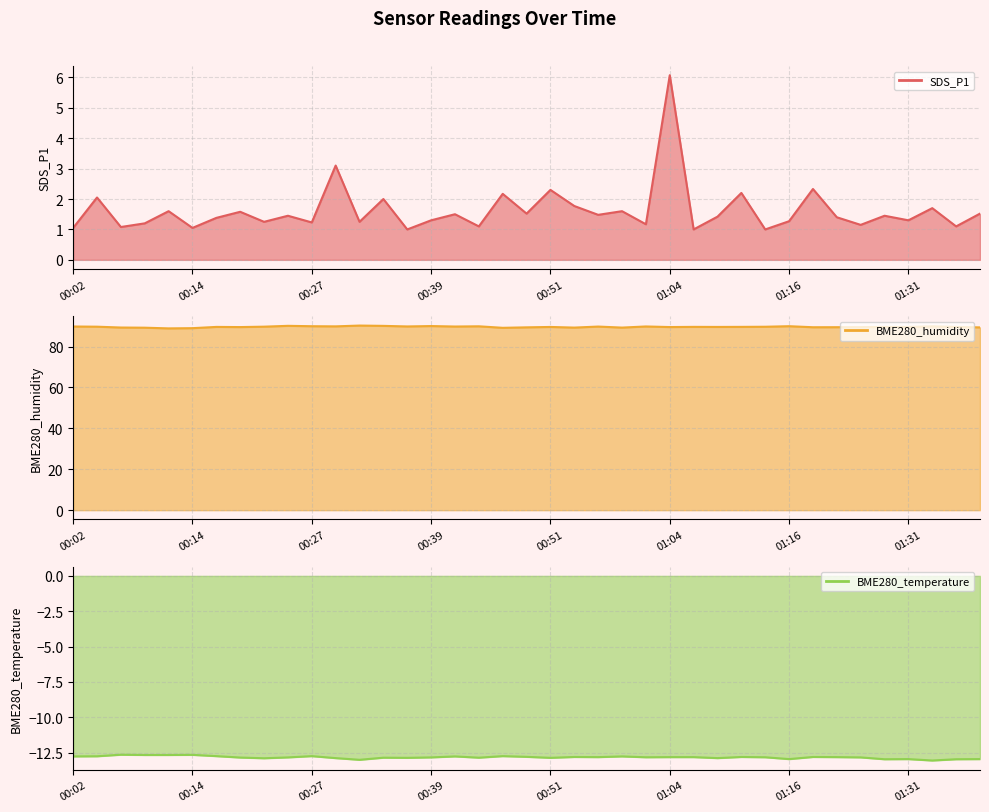

True or false: BME280_humidity and SDS_P1 cross at least once.

False